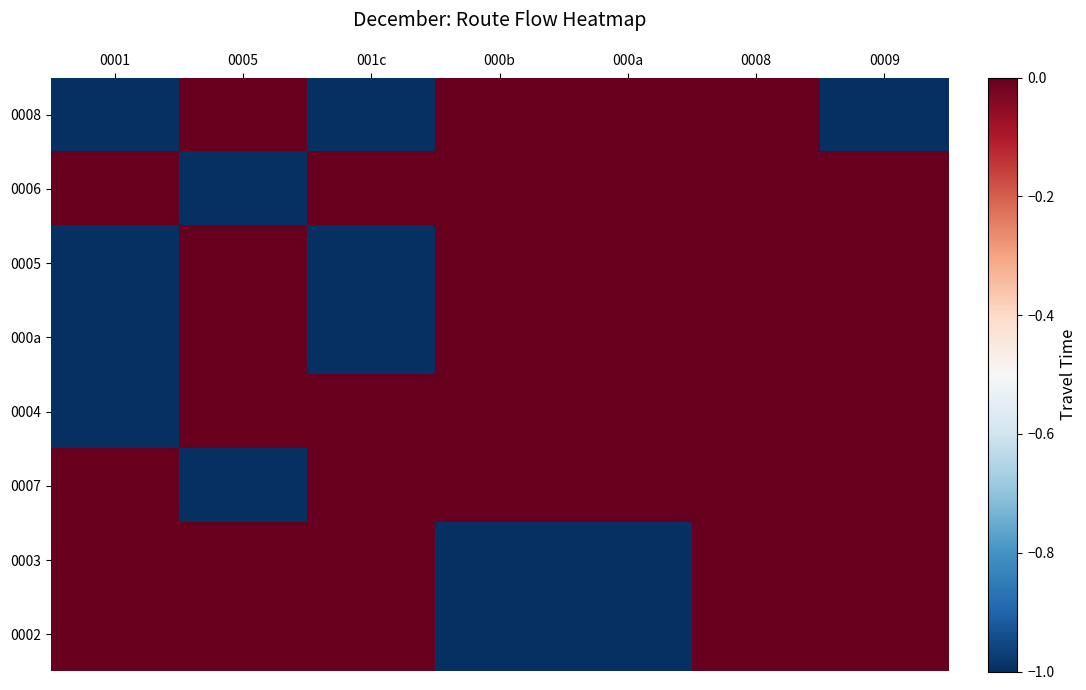

Which series has the largest total across all categories?

0006